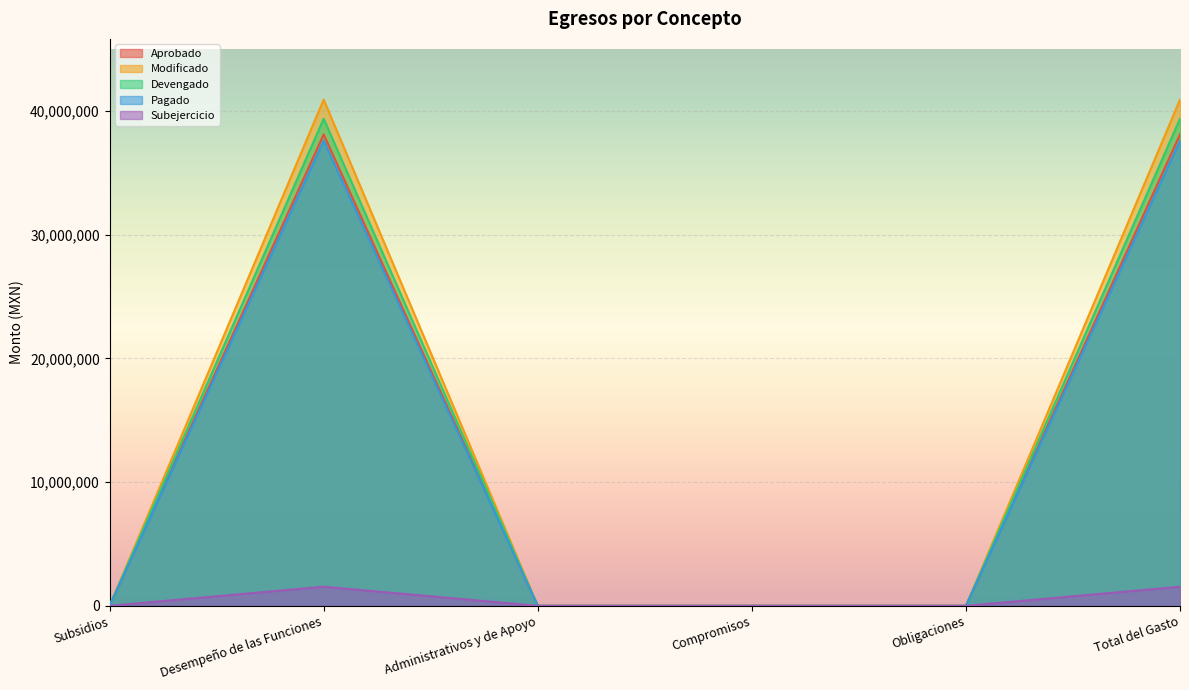

What is the label of the 2nd point from the right?

Obligaciones